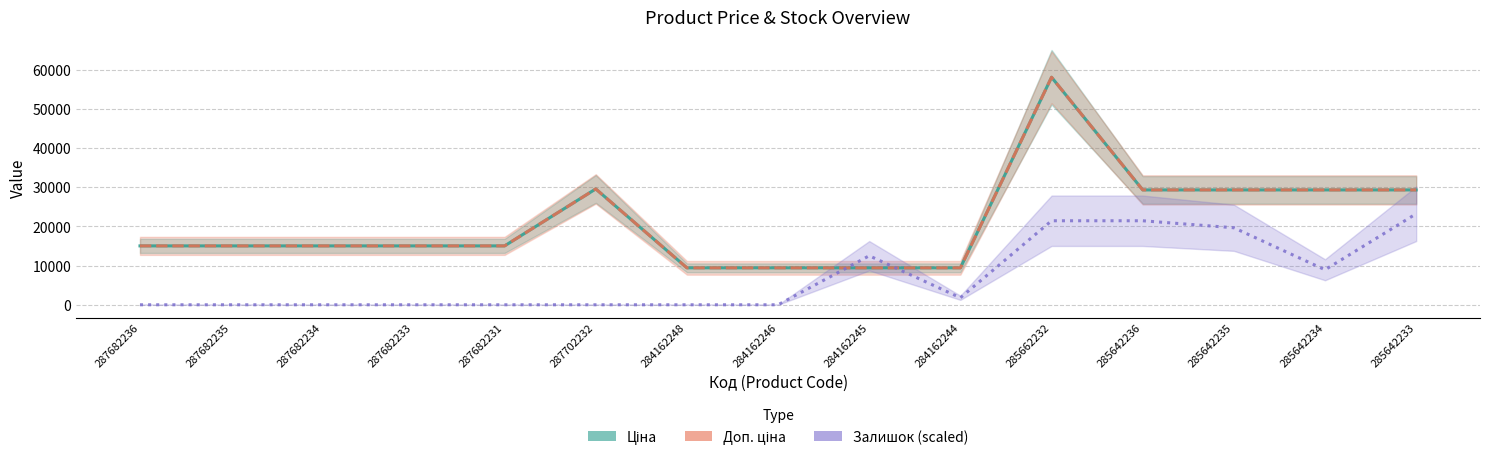

Does the chart have visible grid lines?

Yes